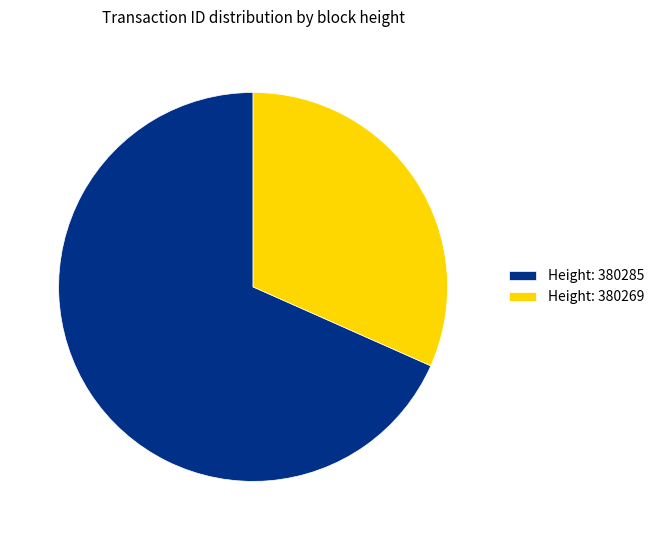

The Height: 380285 slice represents 59% of the pie. True or false?

False